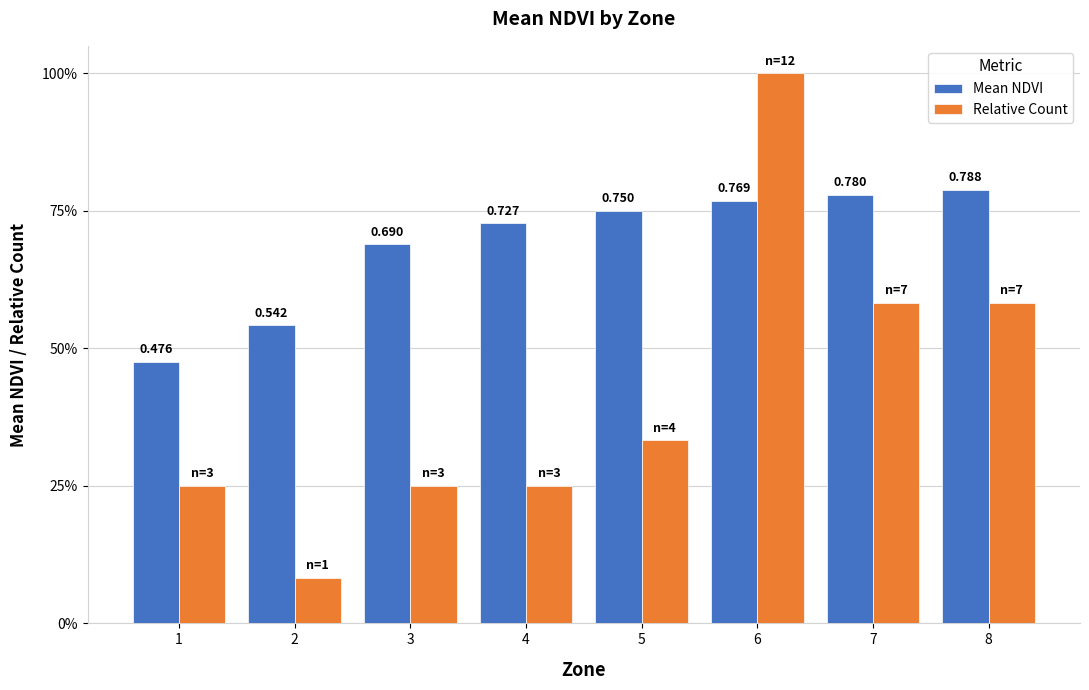

Rank the categories by Mean NDVI value from lowest to highest.

1, 2, 3, 4, 5, 6, 7, 8